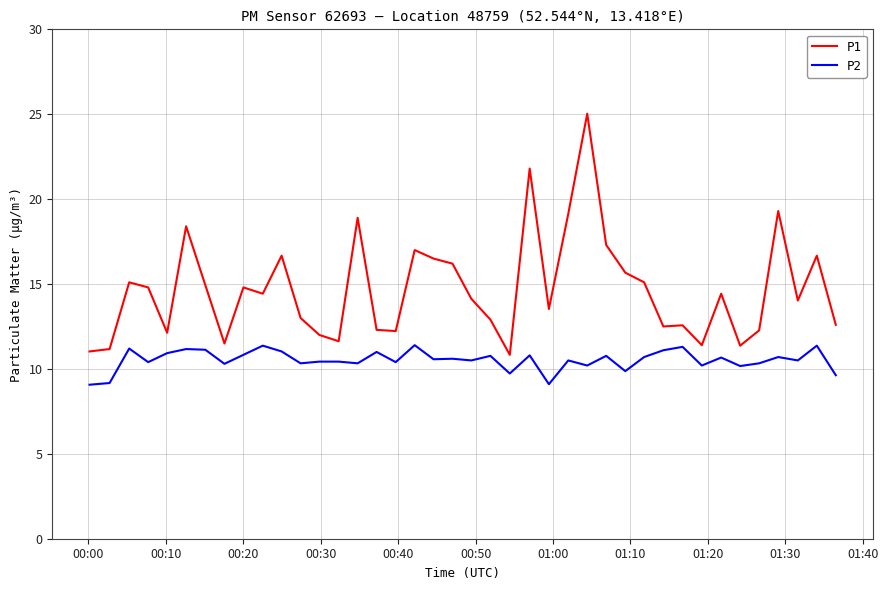

List the series in order of their peak value, highest first.

P1, P2